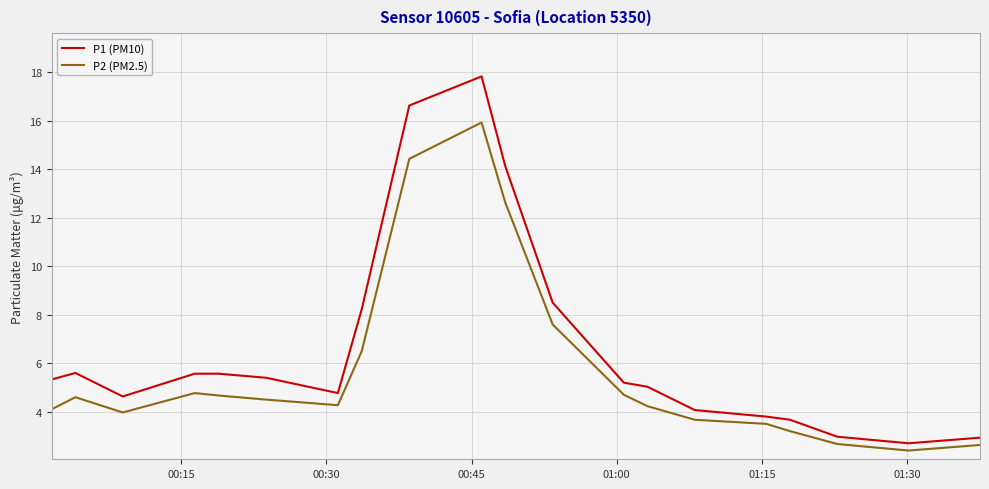

What is the maximum value shown in the chart?

17.8